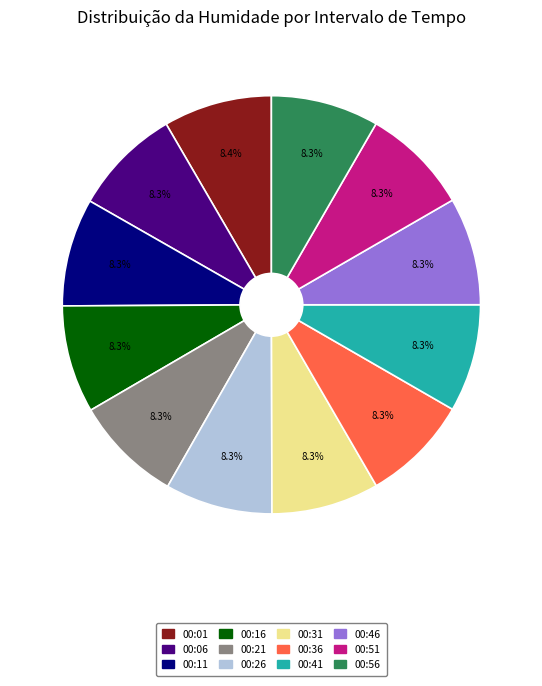

Is there any slice that represents more than half of the pie?

No